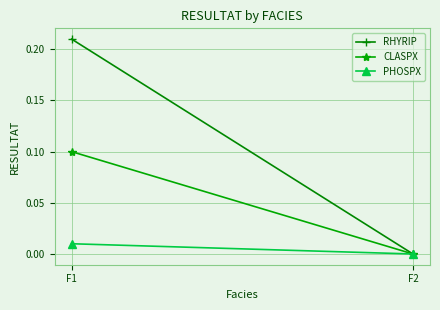

Which series has the largest total across all categories?

RHYRIP